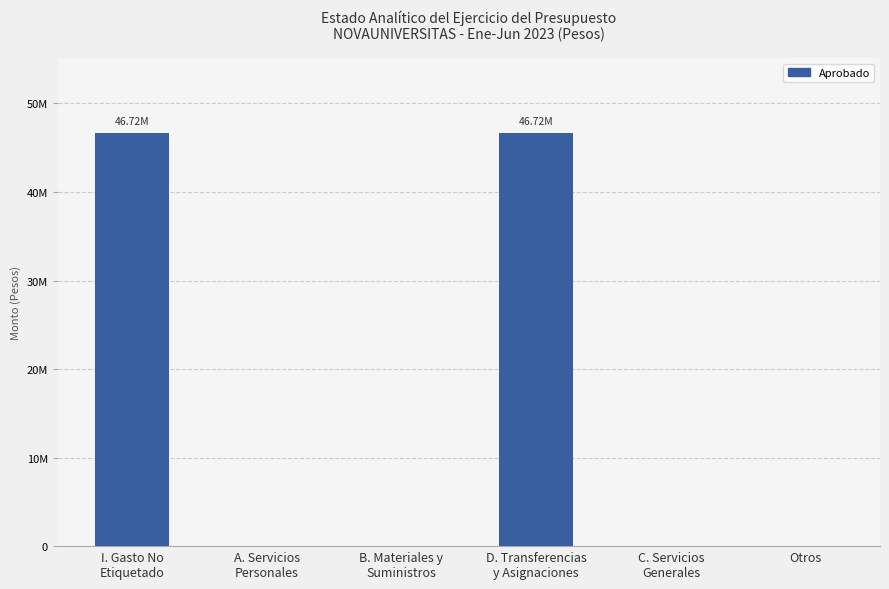

Are the bars horizontal?

No